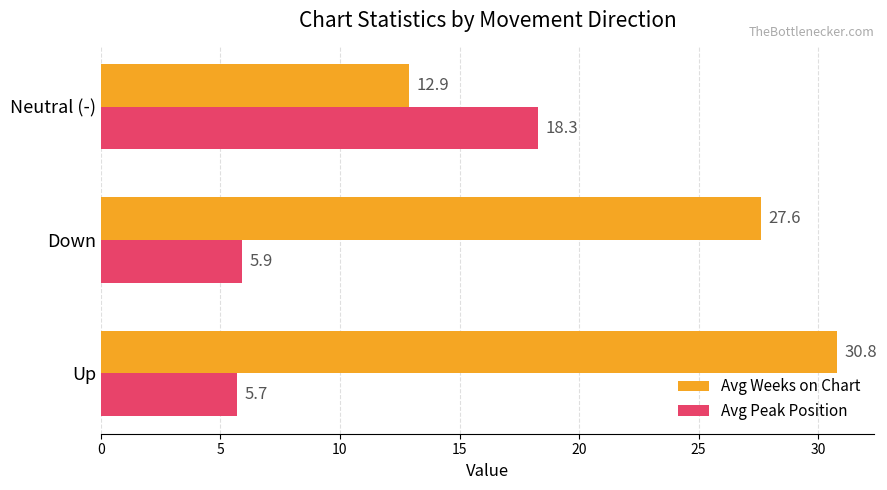

Where is Avg Weeks on Chart nearest to the value 21?

Down